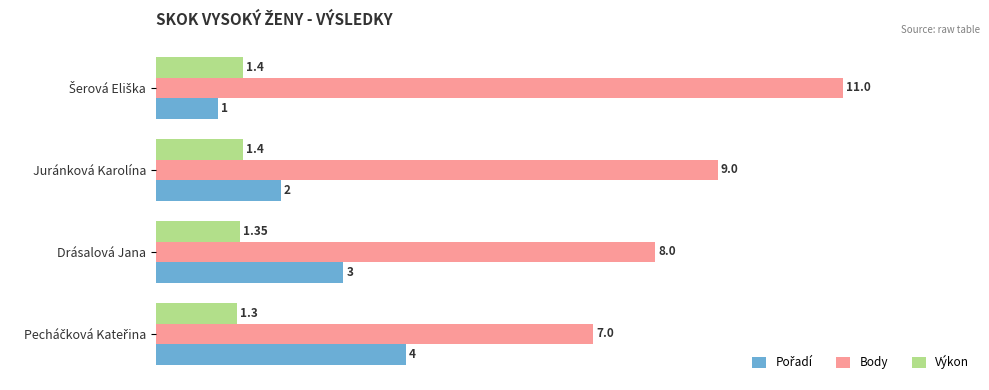

Which series has the largest range (max minus min)?

Body